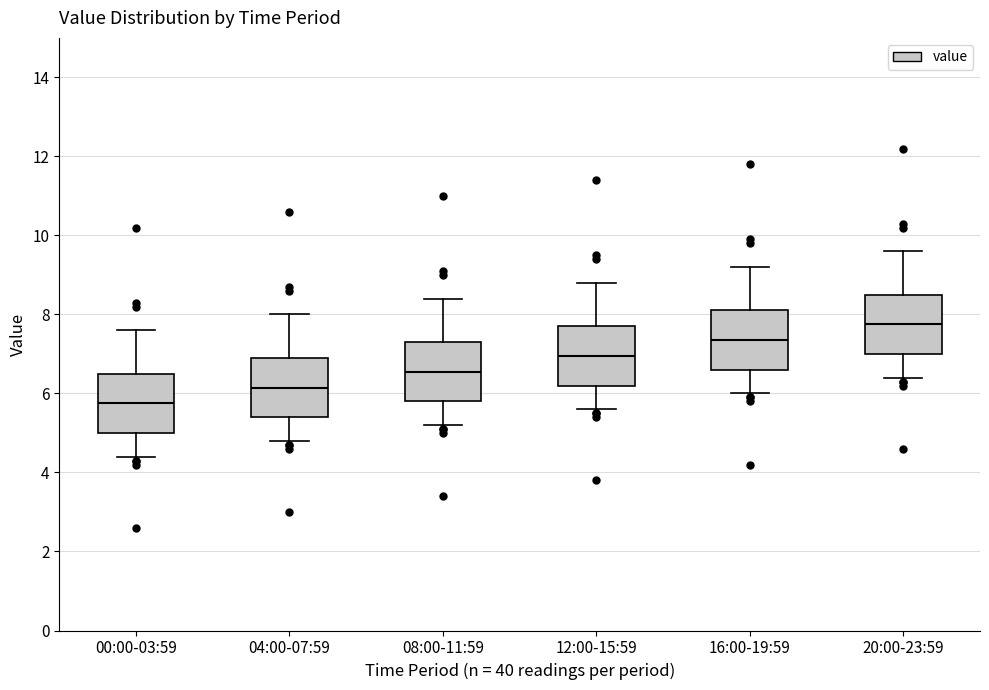

Reading left to right, read every box against the y-axis: the position of its median line, the range the box covers, and the ends of its whiskers. The values are not printed on the chart, so give them approximately, as read against the axis.

00:00-03:59: median 5.8, box 5.0 to 6.6, whiskers 4.4 to 7.6
04:00-07:59: median 6.2, box 5.4 to 7.0, whiskers 4.8 to 8.0
08:00-11:59: median 6.6, box 5.8 to 7.4, whiskers 5.2 to 8.4
12:00-15:59: median 7.0, box 6.2 to 7.8, whiskers 5.6 to 8.8
16:00-19:59: median 7.4, box 6.6 to 8.2, whiskers 6.0 to 9.2
20:00-23:59: median 7.8, box 7.0 to 8.6, whiskers 6.4 to 9.6